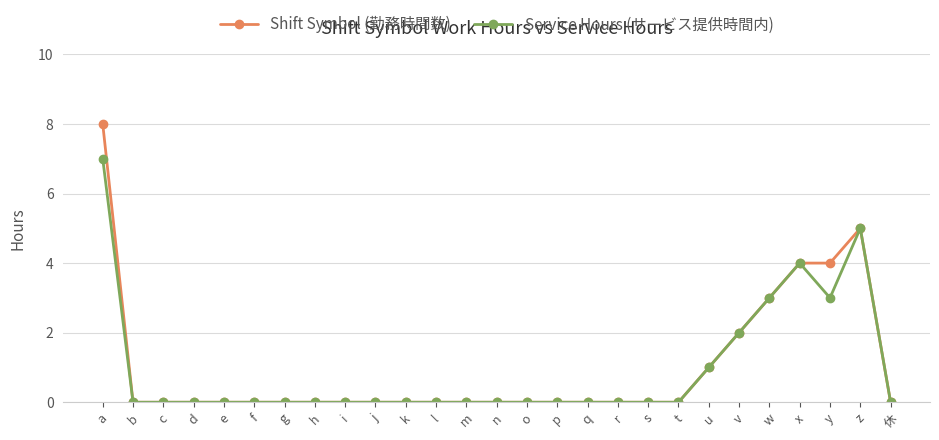

Rank the series by their maximum value, from lowest to highest.

Service Hours (サービス提供時間内), Shift Symbol (勤務時間数)